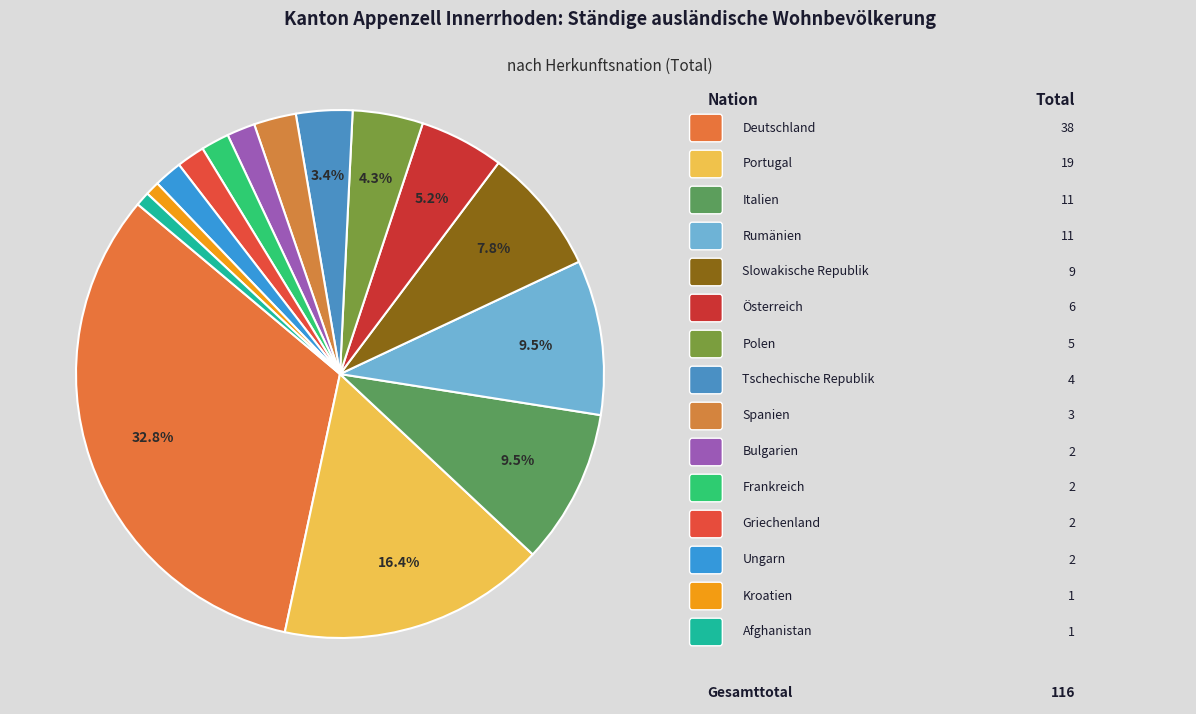

Which slice is the smallest?

Kroatien